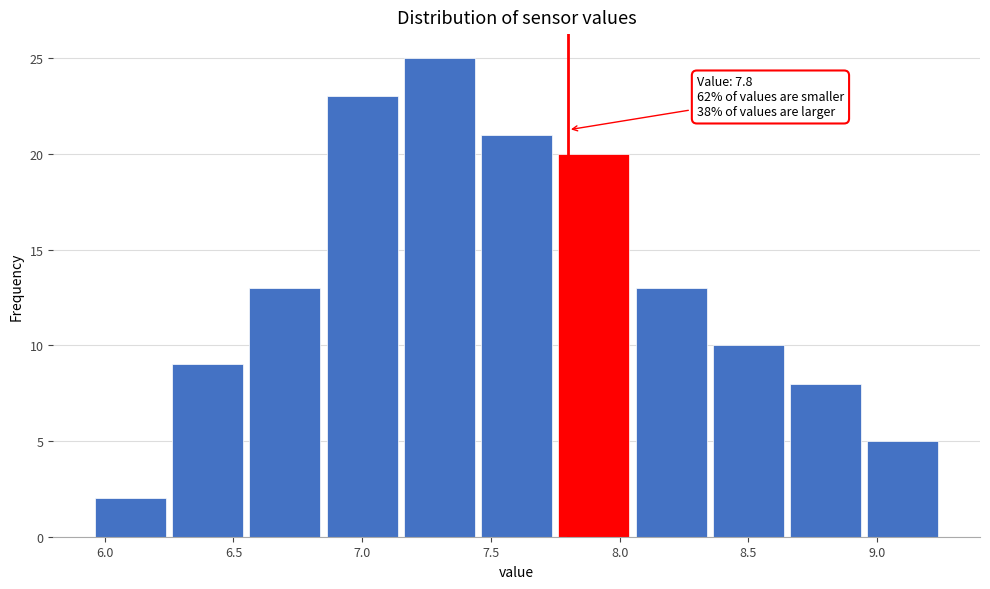

Over which range of the x-axis is the bar tallest?

7.15 to 7.45